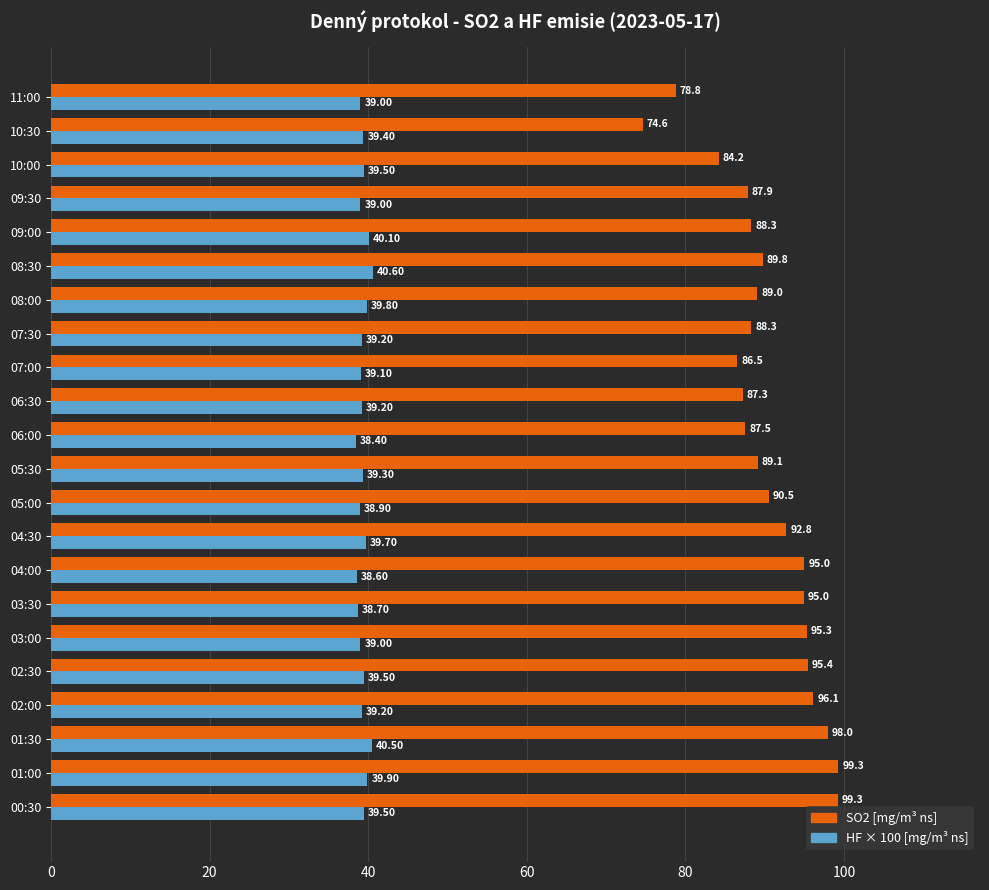

Which series has the largest range (max minus min)?

SO2 [mg/m³ ns]